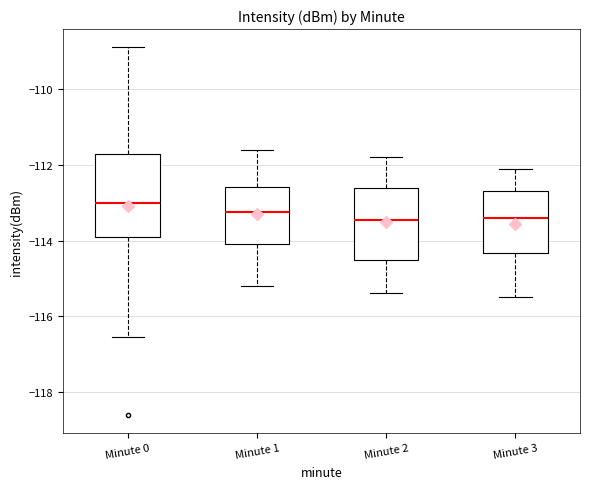

Reading left to right, read every box against the y-axis: the position of its median line, the range the box covers, and the ends of its whiskers. The values are not printed on the chart, so give them approximately, as read against the axis.

Minute 0: median -113.0, box -114.0 to -111.8, whiskers -116.6 to -108.8
Minute 1: median -113.2, box -114.0 to -112.6, whiskers -115.2 to -111.6
Minute 2: median -113.4, box -114.6 to -112.6, whiskers -115.4 to -111.8
Minute 3: median -113.4, box -114.4 to -112.6, whiskers -115.4 to -112.0